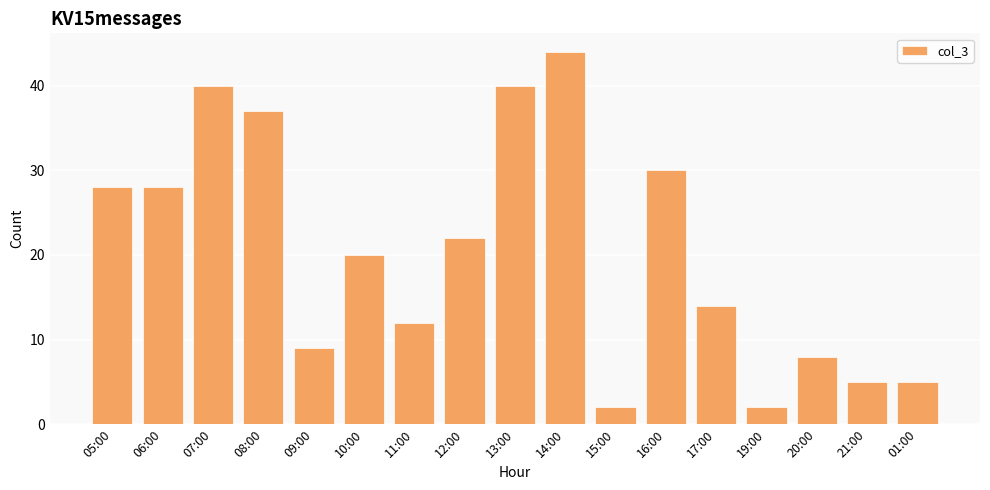

Are the bars horizontal?

No